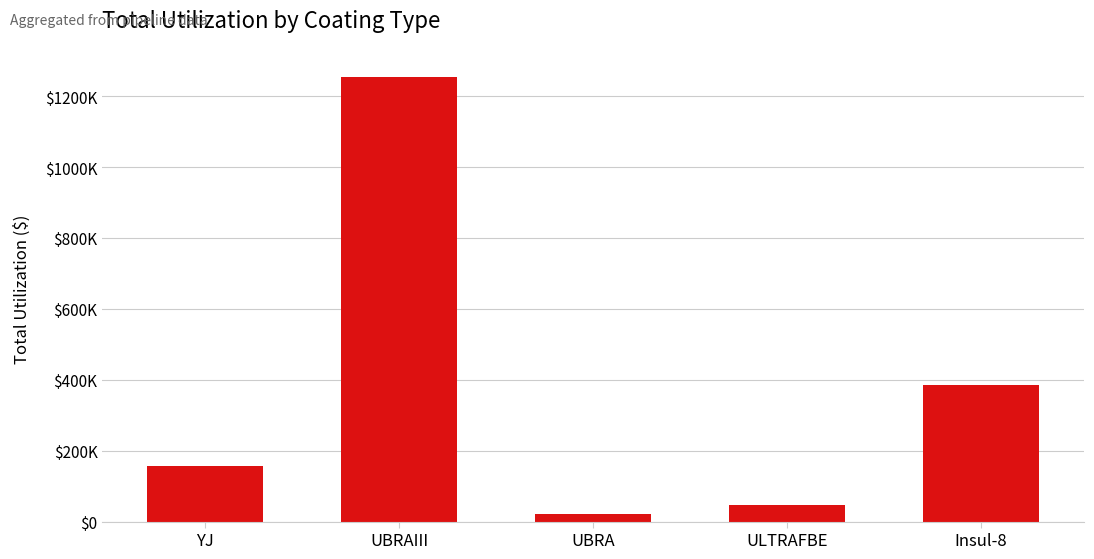

Where is the data nearest to the value 636991?

Insul-8